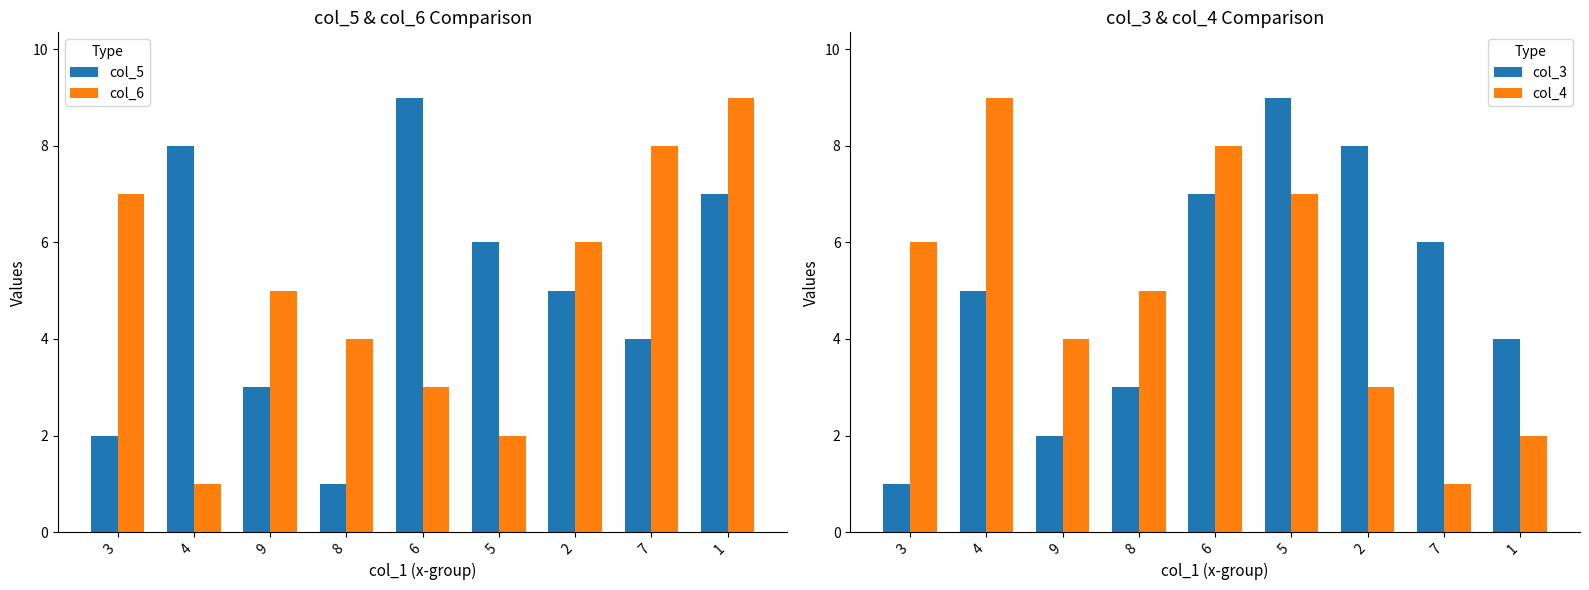

What is the difference between the highest and lowest values at 4?

8